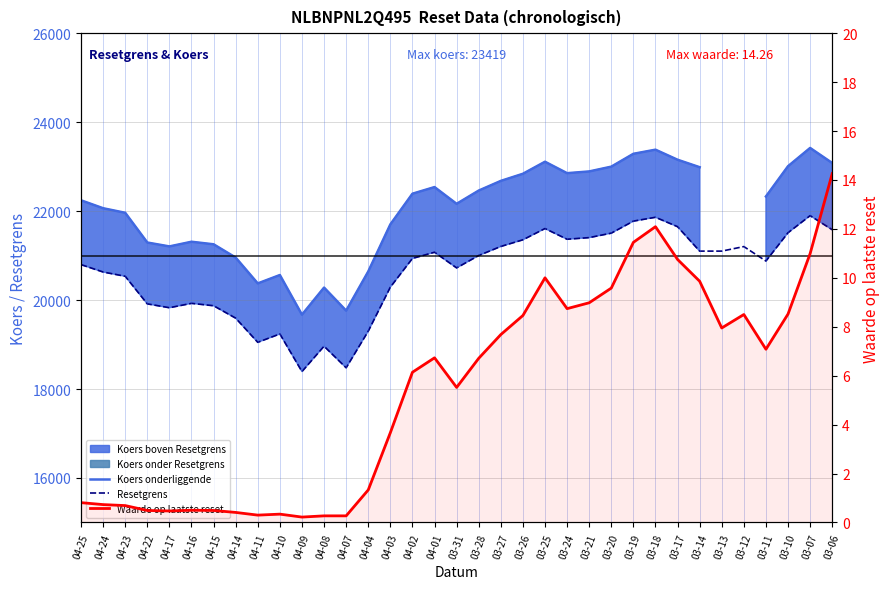

In Waarde op laatste reset, how many points are higher than both neighbors (excluding endpoints)?

6